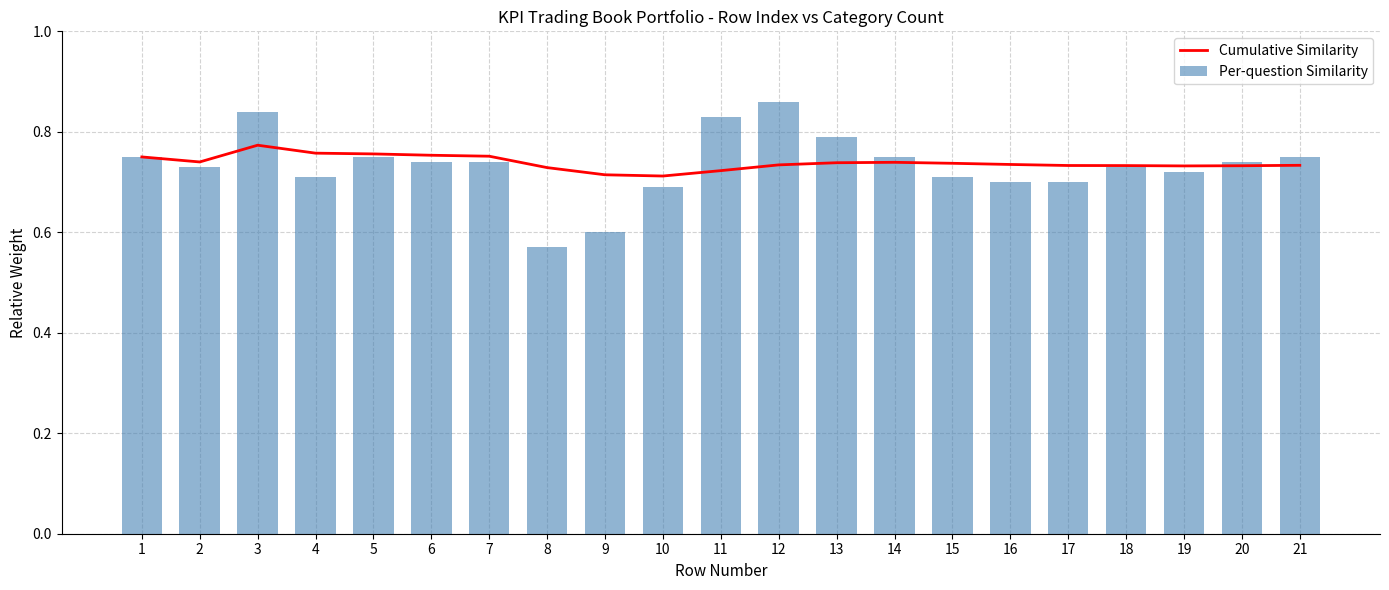

What is the sum of all Per-question Similarity values?

15.4